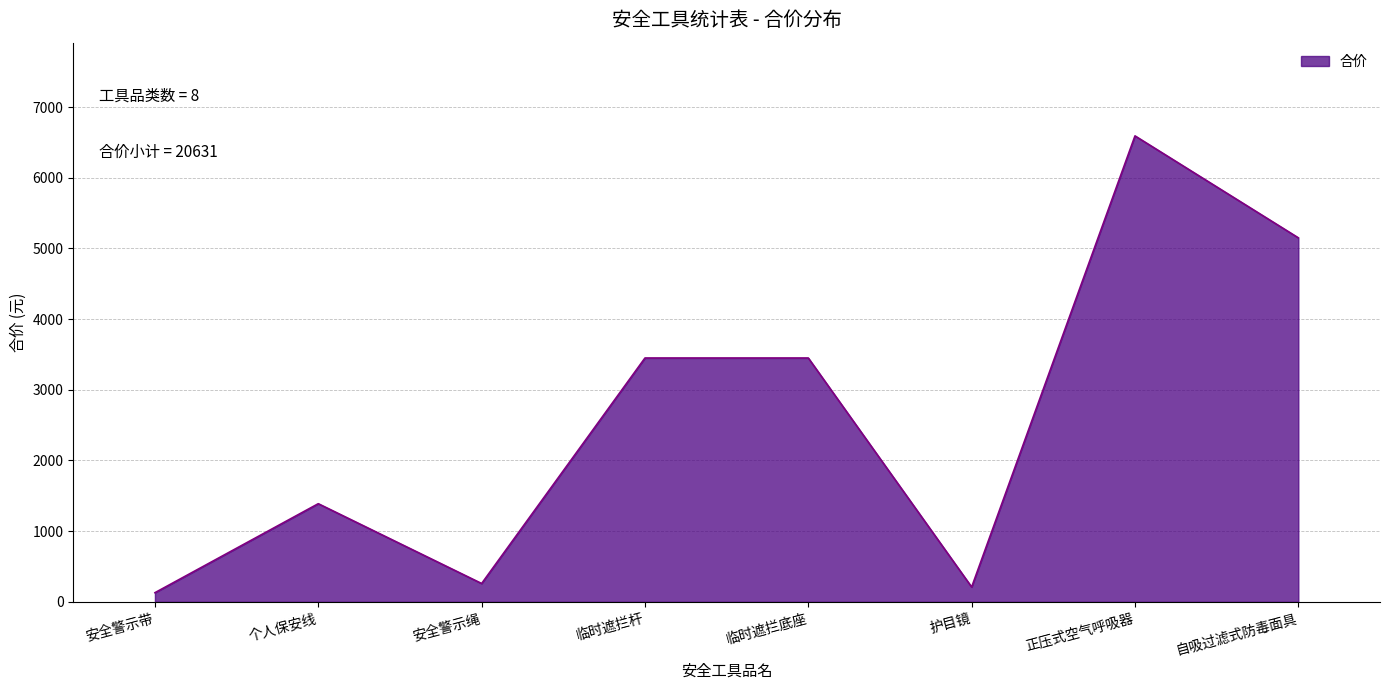

At which category does the chart reach its peak across all series?

正压式空气呼吸器